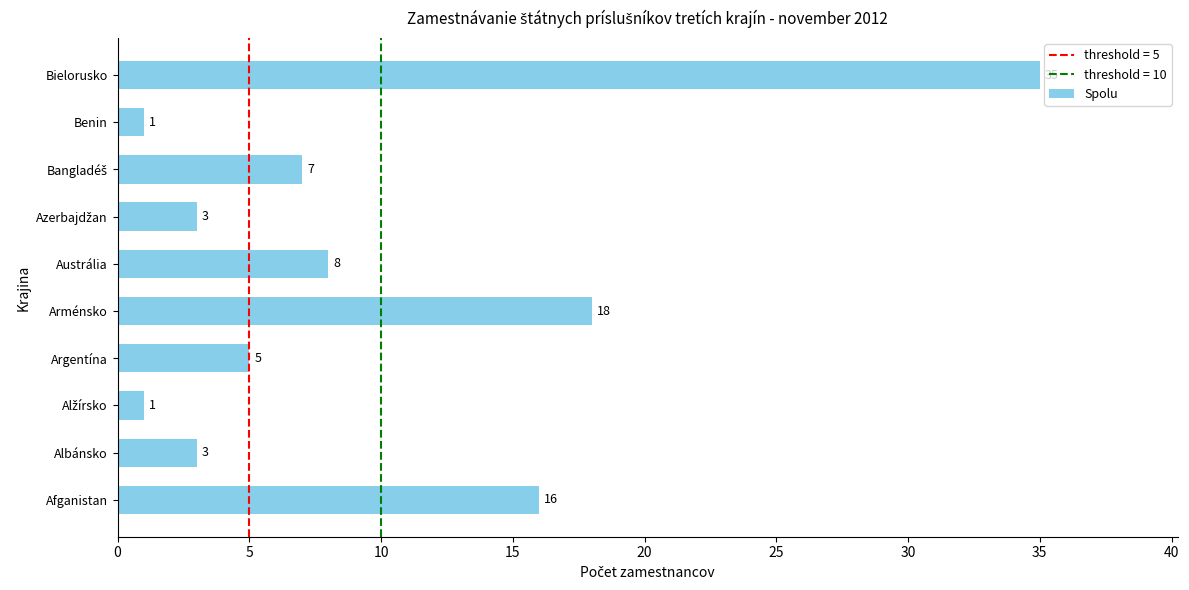

What is the greatest value displayed?

35